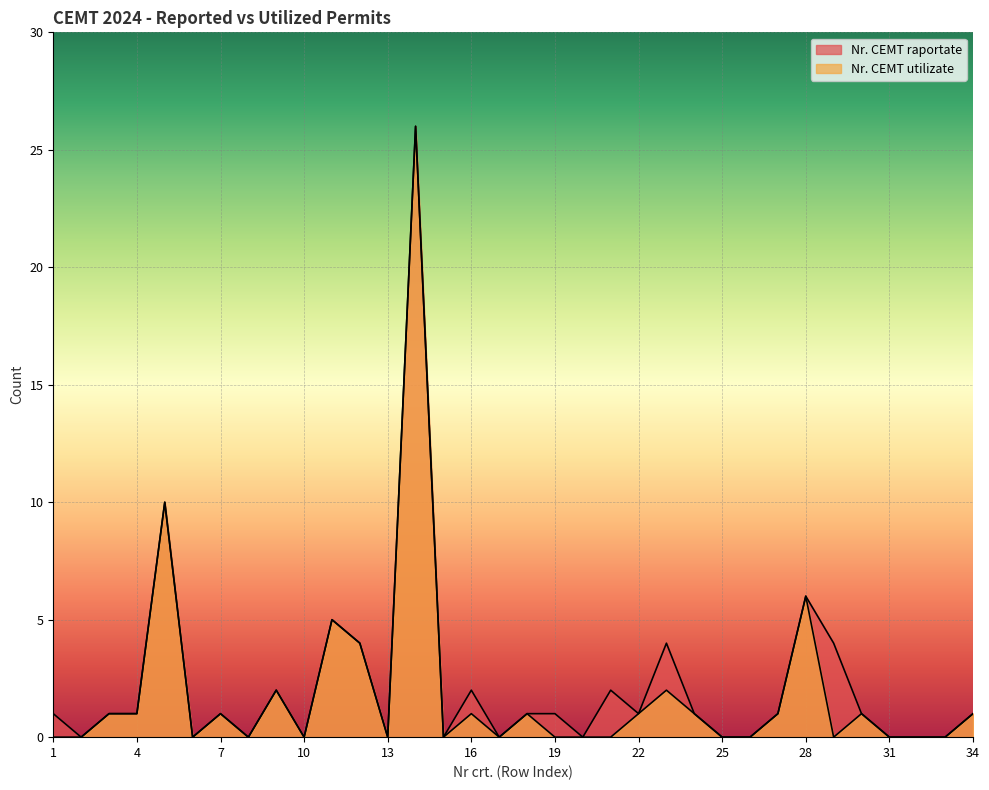

List the series in order of their peak value, highest first.

Nr. CEMT raportate, Nr. CEMT utilizate